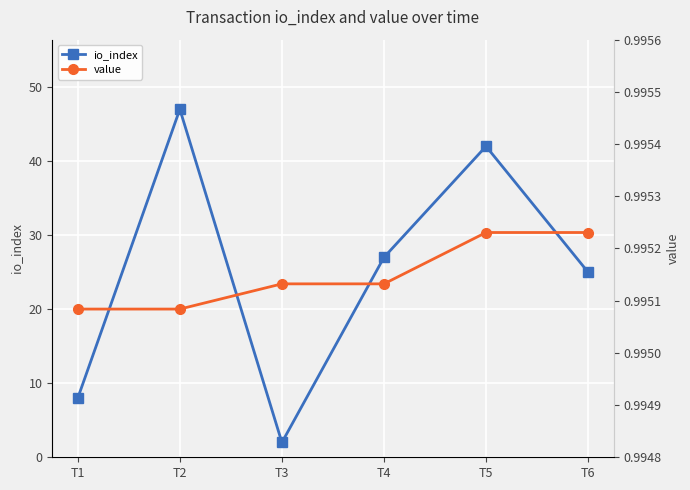

True or false: value and io_index intersect in this chart.

False